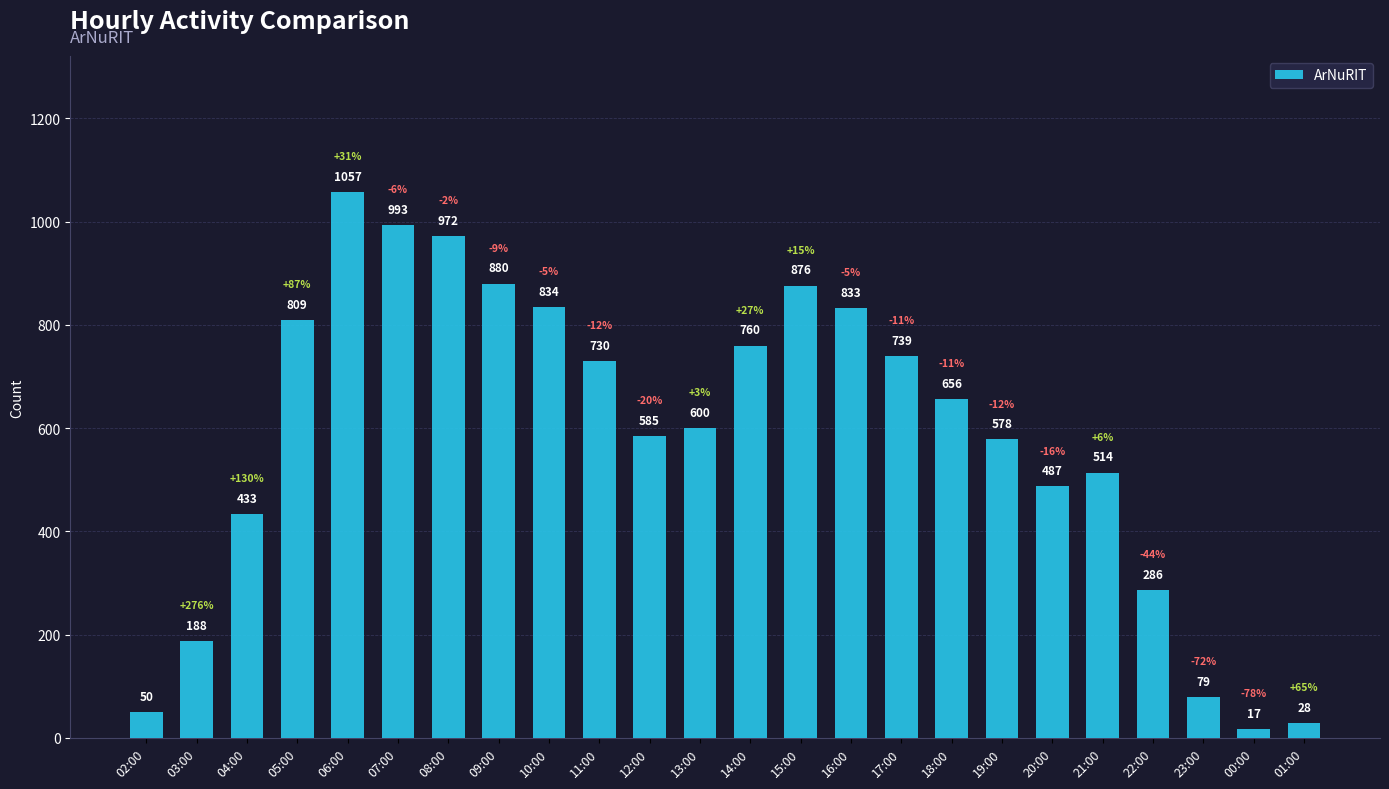

How many values are below 656?

12